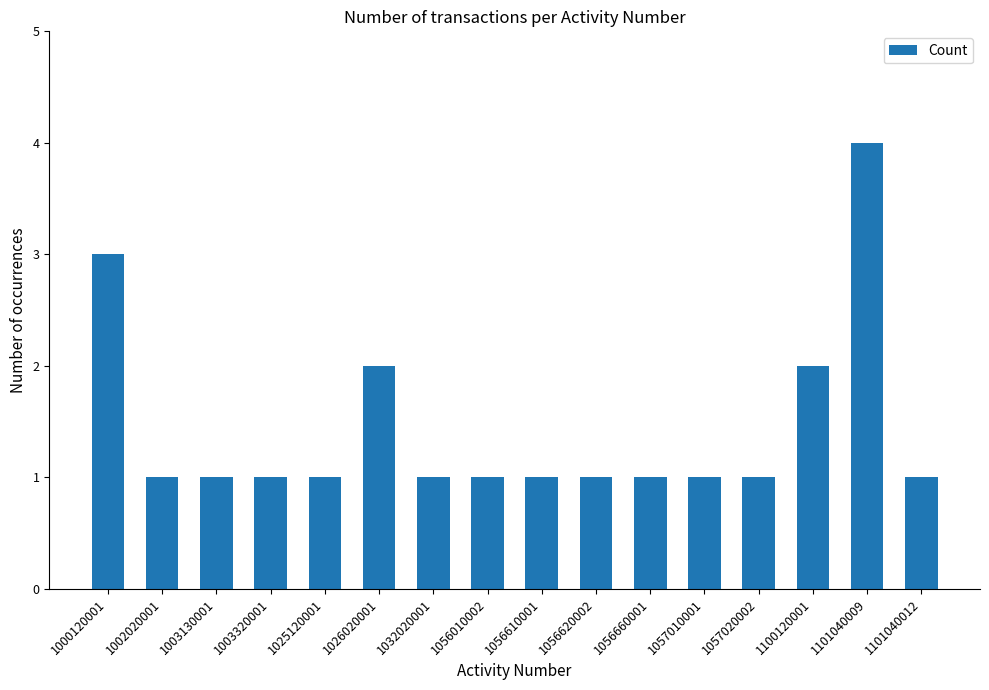

How many data points does each series have?

16